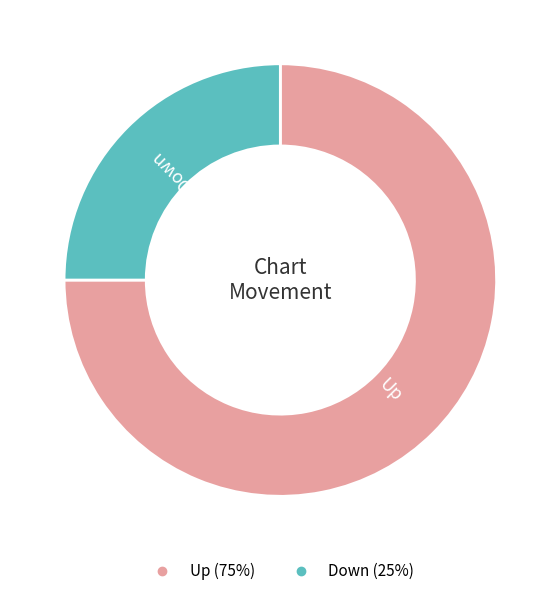

Which category accounts for the majority?

Up